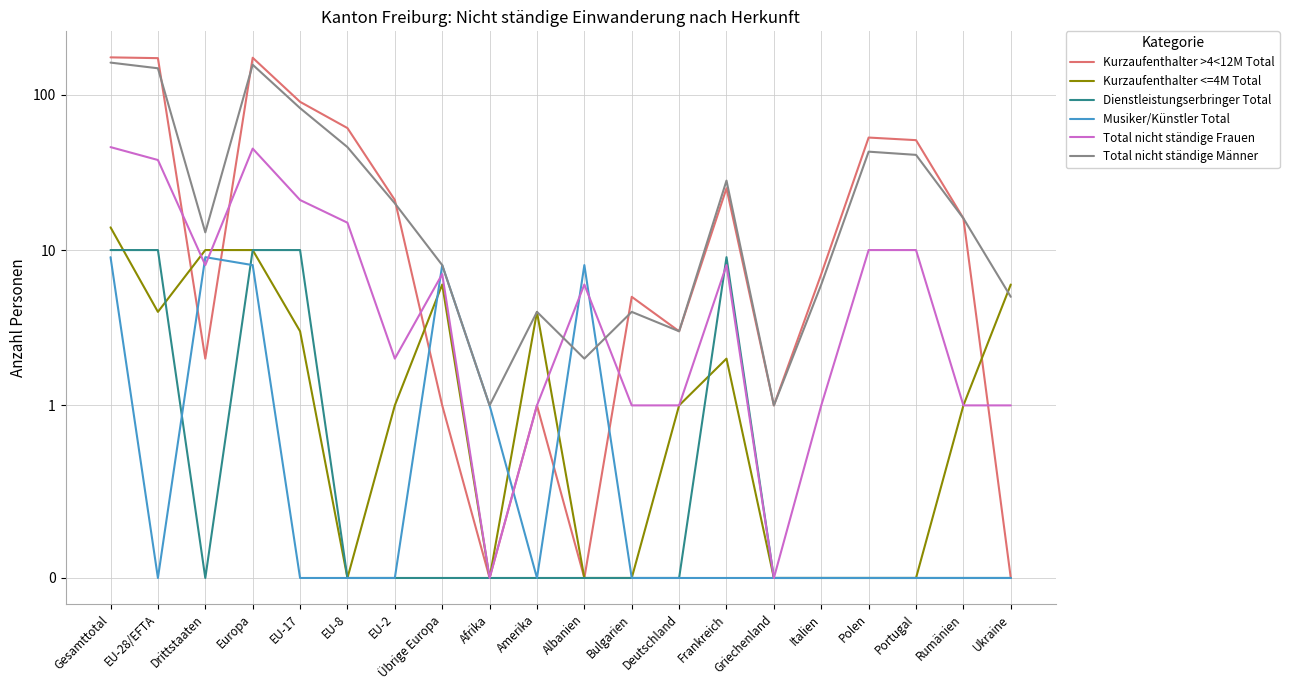

Reading right to left, extract all data points from this chart.

Kurzaufenthalter >4<12M Total: Ukraine=0	Rumänien=16	Portugal=51	Polen=53	Italien=7	Griechenland=1	Frankreich=25	Deutschland=3	Bulgarien=5	Albanien=0	Amerika=1	Afrika=0	Übrige Europa=1	EU-2=21	EU-8=61	EU-17=90	Europa=173	Drittstaaten=2	EU-28/EFTA=172	Gesamttotal=174
Kurzaufenthalter <=4M Total: Ukraine=6	Rumänien=1	Portugal=0	Polen=0	Italien=0	Griechenland=0	Frankreich=2	Deutschland=1	Bulgarien=0	Albanien=0	Amerika=4	Afrika=0	Übrige Europa=6	EU-2=1	EU-8=0	EU-17=3	Europa=10	Drittstaaten=10	EU-28/EFTA=4	Gesamttotal=14
Dienstleistungserbringer Total: Ukraine=0	Rumänien=0	Portugal=0	Polen=0	Italien=0	Griechenland=0	Frankreich=9	Deutschland=0	Bulgarien=0	Albanien=0	Amerika=0	Afrika=0	Übrige Europa=0	EU-2=0	EU-8=0	EU-17=10	Europa=10	Drittstaaten=0	EU-28/EFTA=10	Gesamttotal=10
Musiker/Künstler Total: Ukraine=0	Rumänien=0	Portugal=0	Polen=0	Italien=0	Griechenland=0	Frankreich=0	Deutschland=0	Bulgarien=0	Albanien=8	Amerika=0	Afrika=1	Übrige Europa=8	EU-2=0	EU-8=0	EU-17=0	Europa=8	Drittstaaten=9	EU-28/EFTA=0	Gesamttotal=9
Total nicht ständige Frauen: Ukraine=1	Rumänien=1	Portugal=10	Polen=10	Italien=1	Griechenland=0	Frankreich=8	Deutschland=1	Bulgarien=1	Albanien=6	Amerika=1	Afrika=0	Übrige Europa=7	EU-2=2	EU-8=15	EU-17=21	Europa=45	Drittstaaten=8	EU-28/EFTA=38	Gesamttotal=46
Total nicht ständige Männer: Ukraine=5	Rumänien=16	Portugal=41	Polen=43	Italien=6	Griechenland=1	Frankreich=28	Deutschland=3	Bulgarien=4	Albanien=2	Amerika=4	Afrika=1	Übrige Europa=8	EU-2=20	EU-8=46	EU-17=82	Europa=156	Drittstaaten=13	EU-28/EFTA=148	Gesamttotal=161